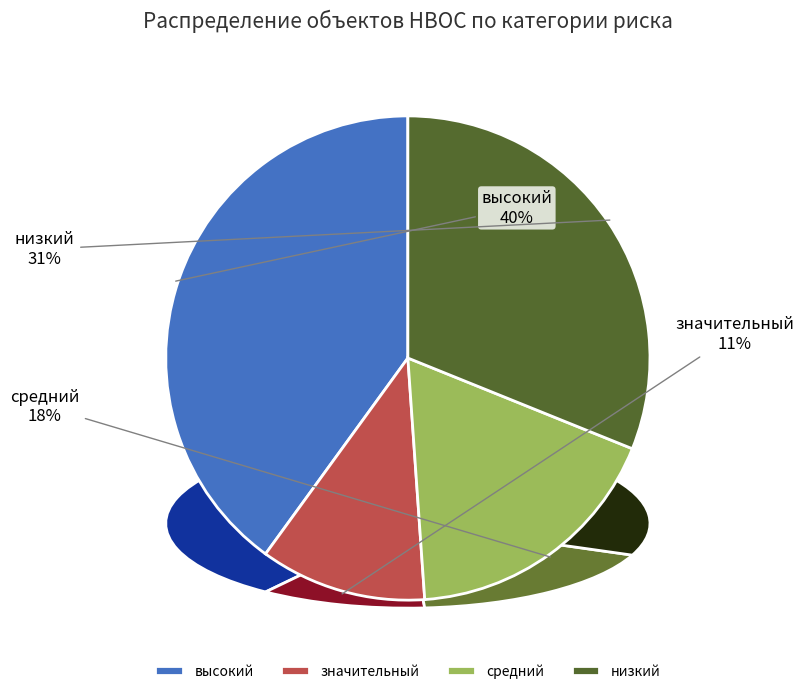

How many slices are in this pie chart?

4